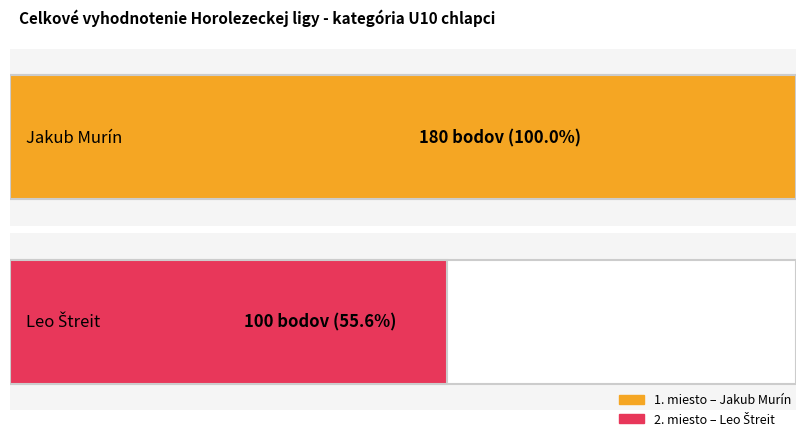

What is the label of the 2nd bar from the left?

Leo Štreit